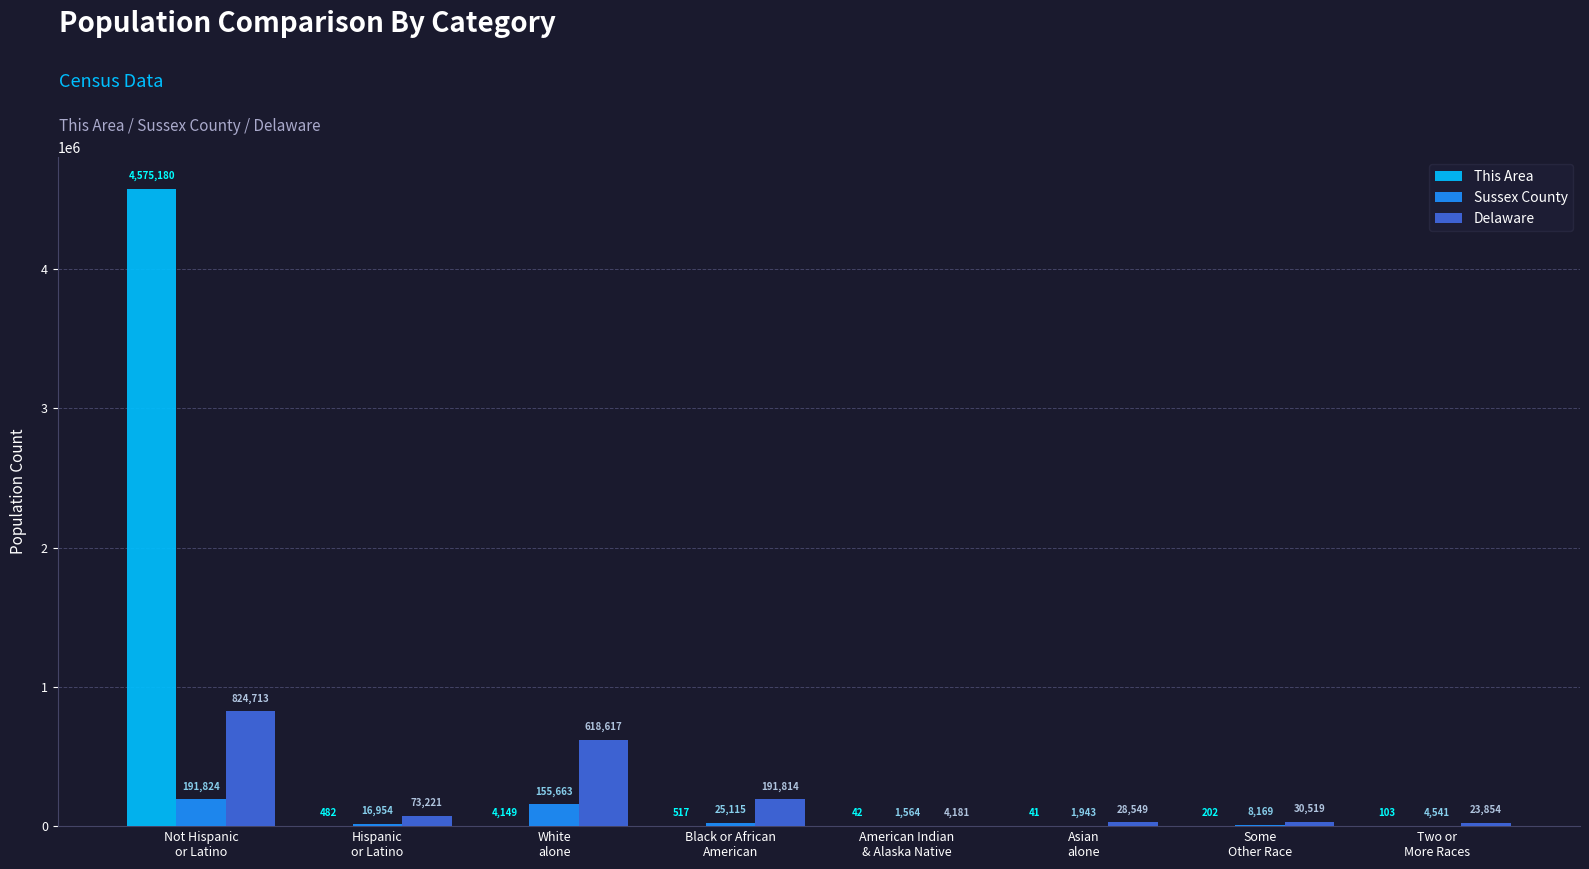

The This Area series shows 482 at Hispanic
or Latino. True or false?

True